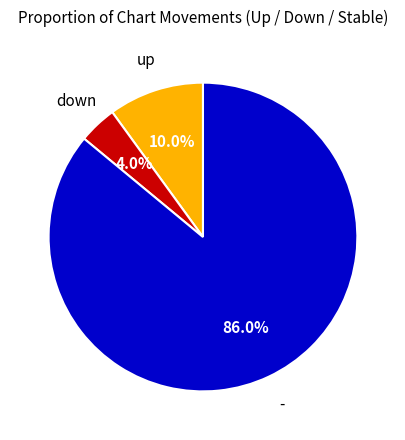

How many segments does this pie chart have?

3